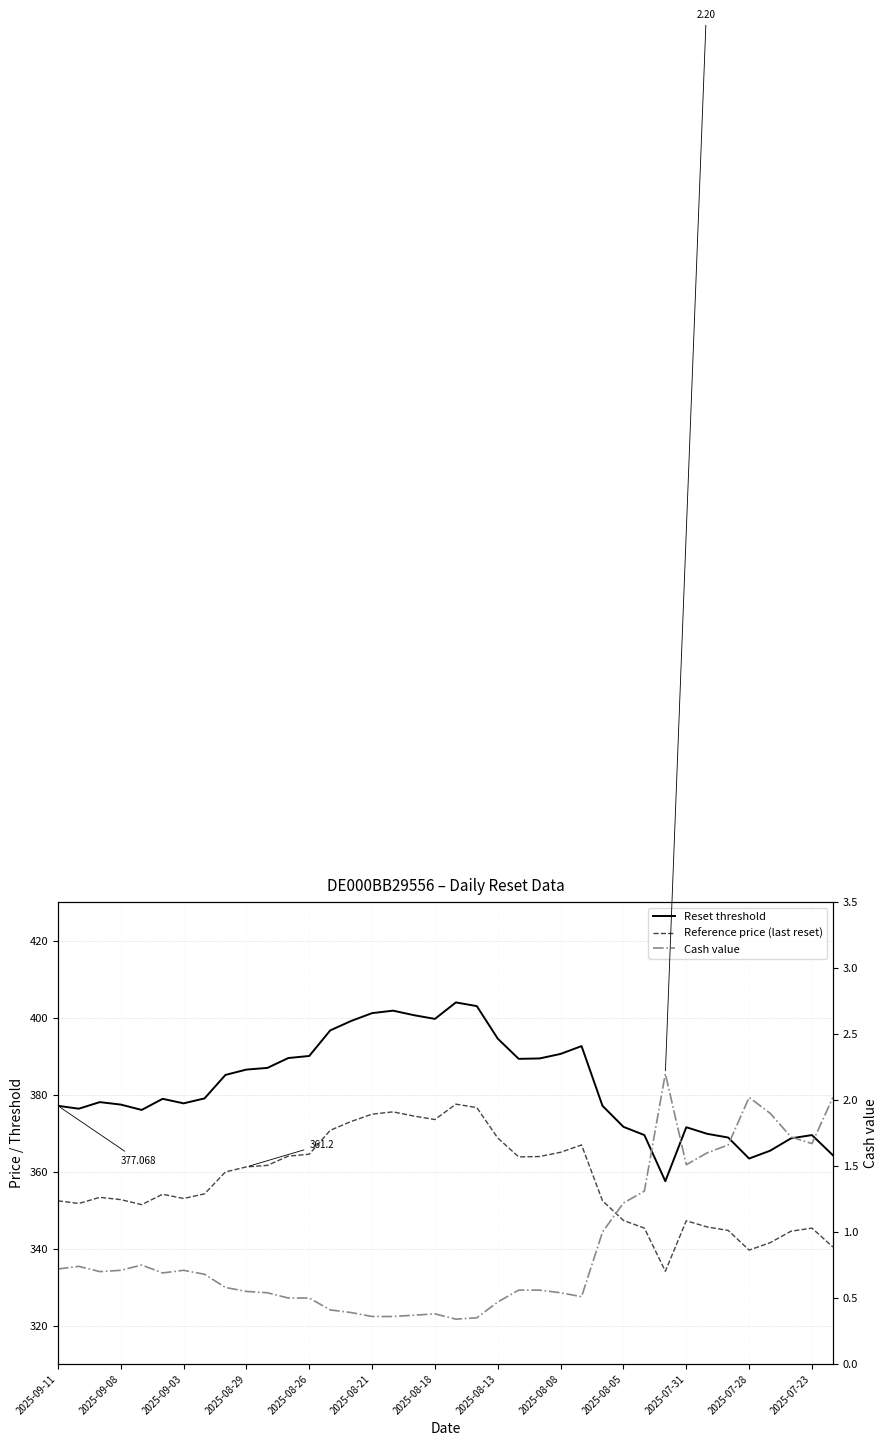

At which category is the sum across all series the highest?

19